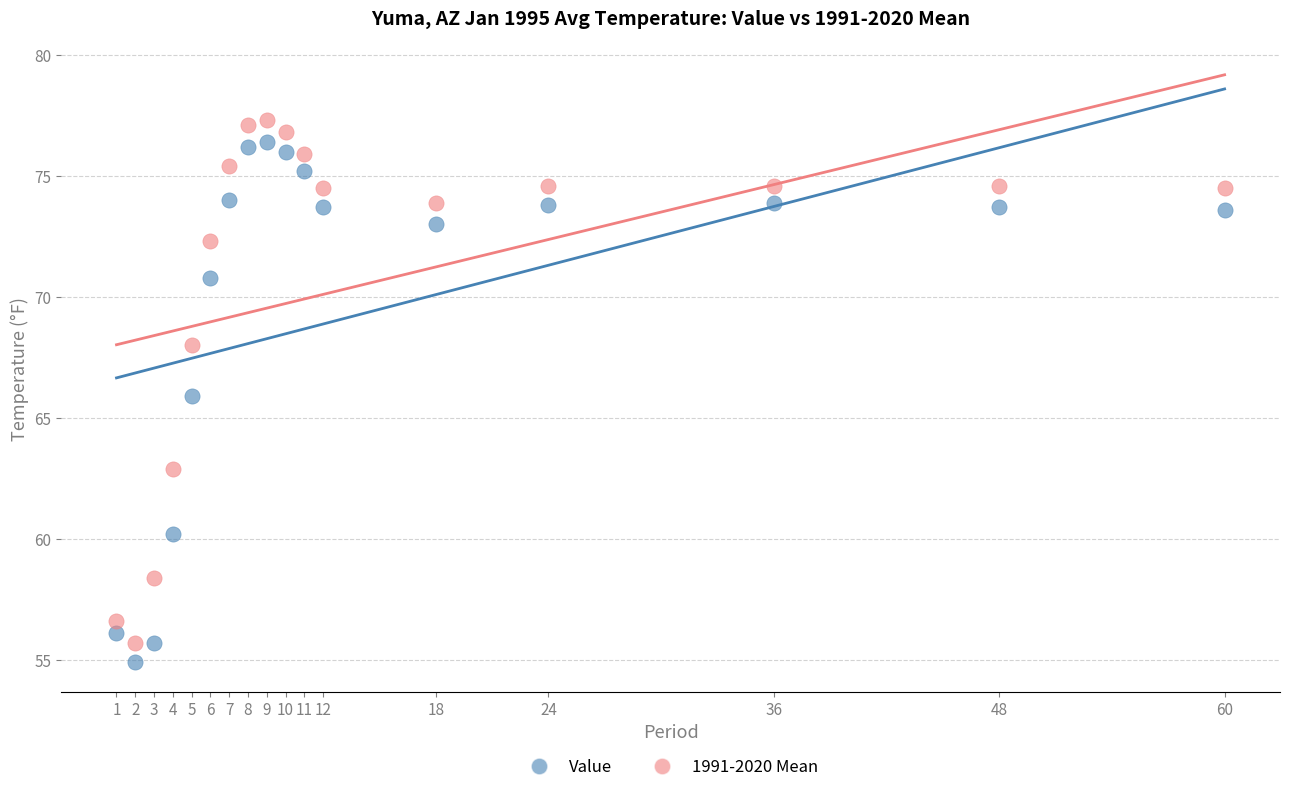

What is the X range (max minus min) for the scatter plot?

59.0